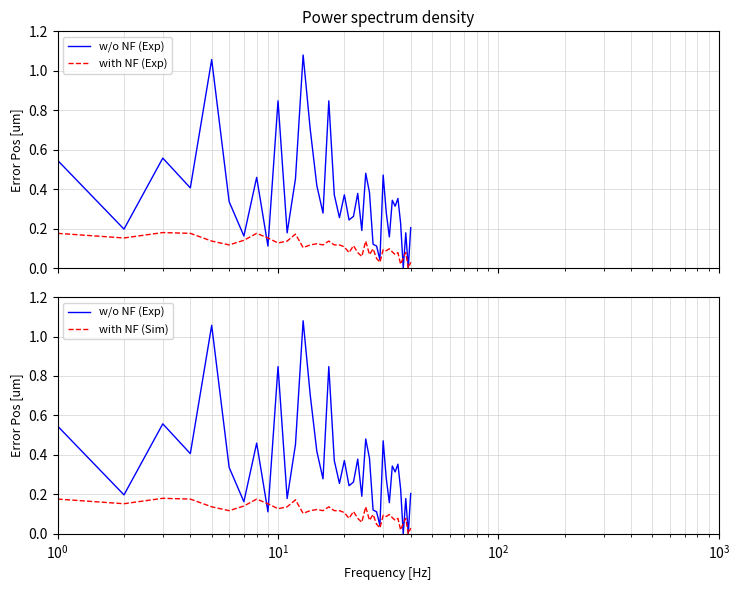

What is the maximum value shown in the chart?

1.1